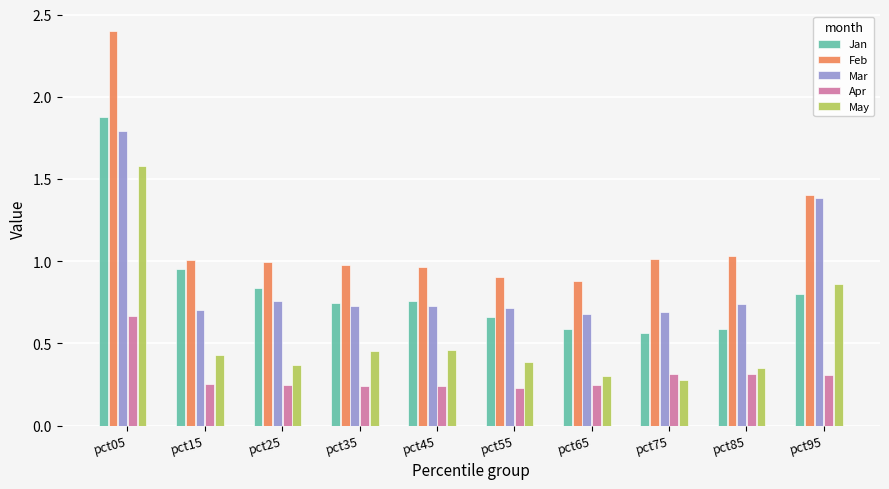

What is the maximum value shown in the chart?

2.4